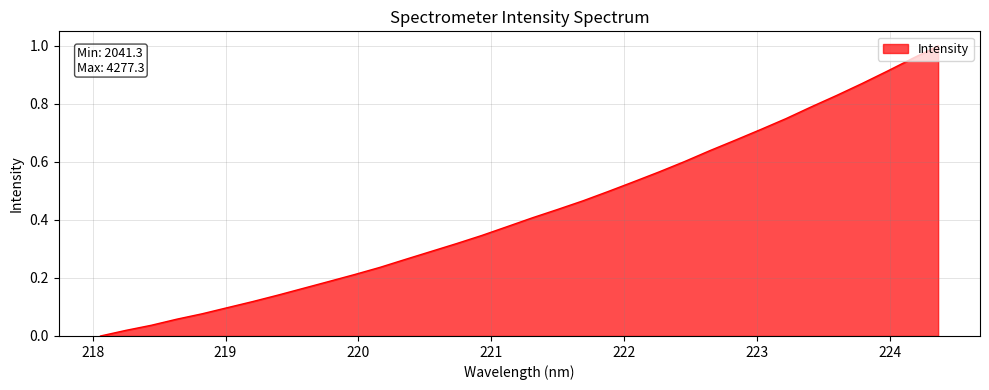

What is the label of the 16th point from the left?

220.9264